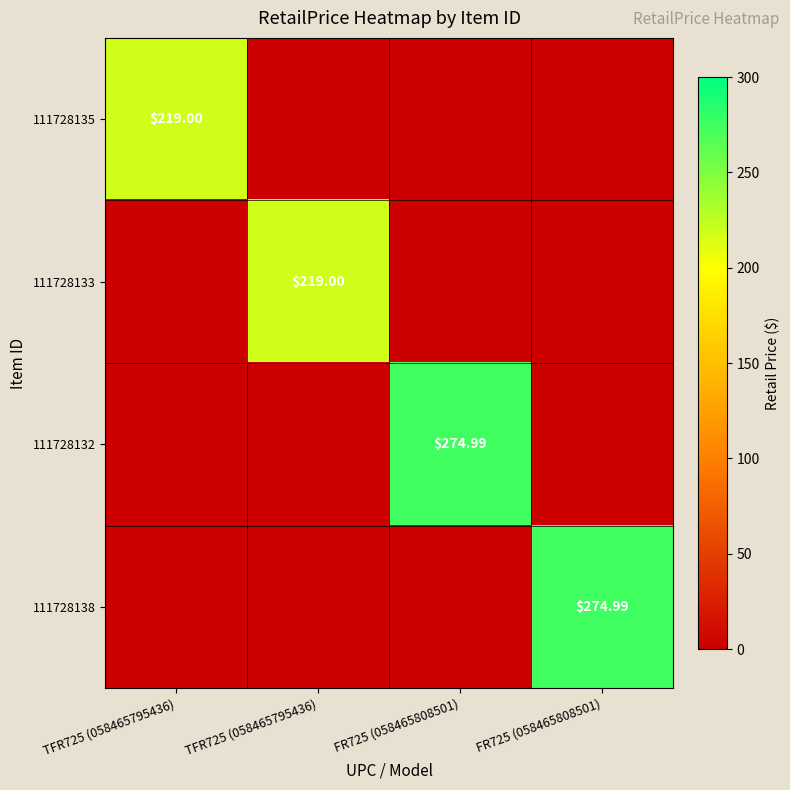

What is the difference between the maximum and minimum values in the 111728138 series?

275.0